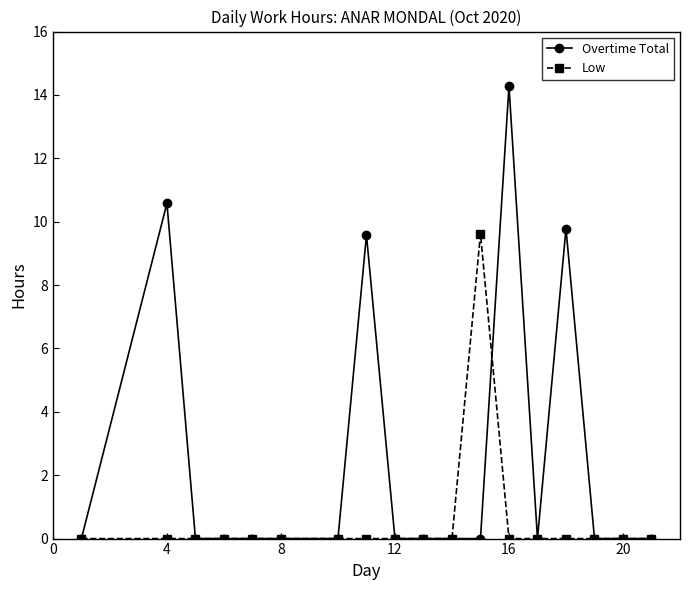

What is the maximum value shown in the chart?

14.3